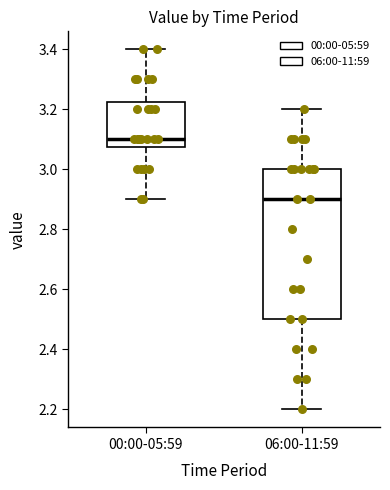

Reading left to right, transcribe this box plot: for each box, give where its median line is, the range the box spans, and where its two whiskers end, as read against the y-axis. The values are not printed on the chart, so give them approximately, as read against the axis.

00:00-05:59: median 3.10, box 3.08 to 3.22, whiskers 2.90 to 3.40
06:00-11:59: median 2.90, box 2.50 to 3.00, whiskers 2.20 to 3.20